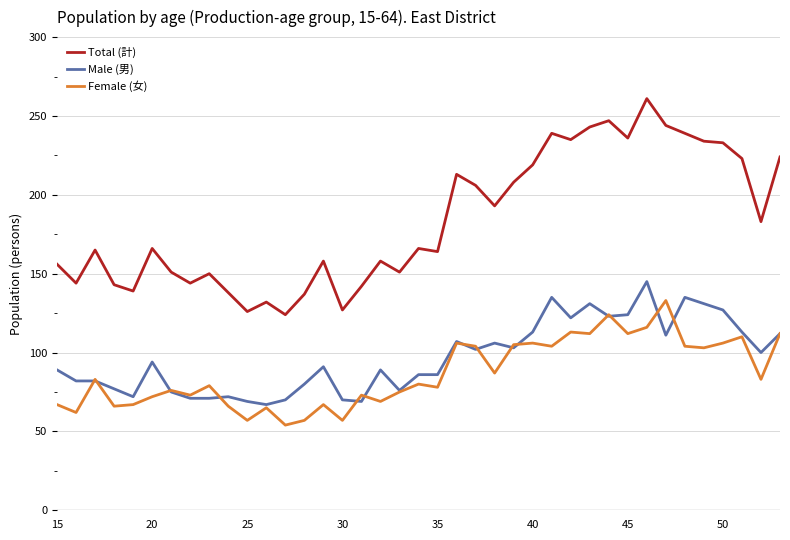

True or false: Total (計) has more than 0 interior local peaks.

True